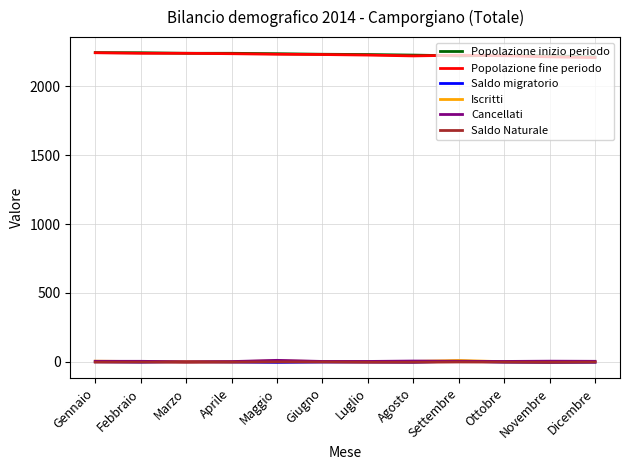

What is the greatest value displayed?

2244